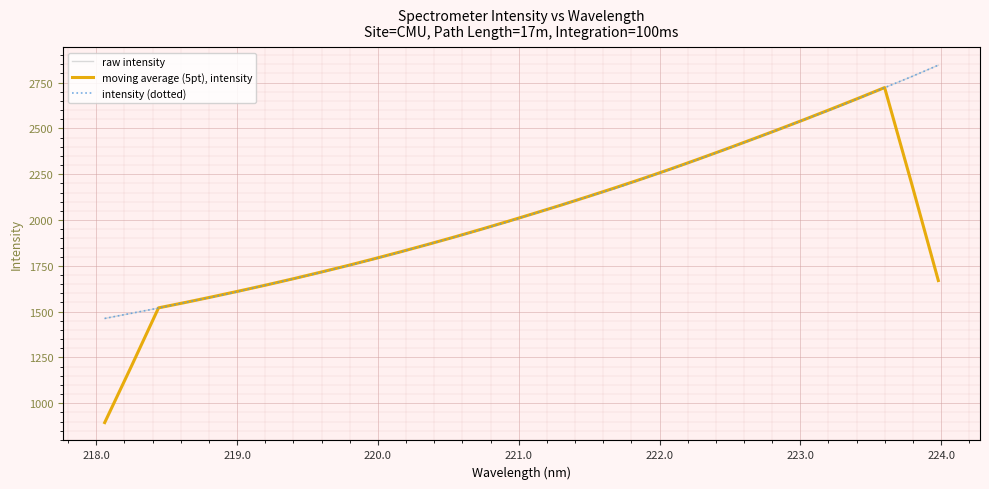

Does the chart display data point markers on the line(s)?

No